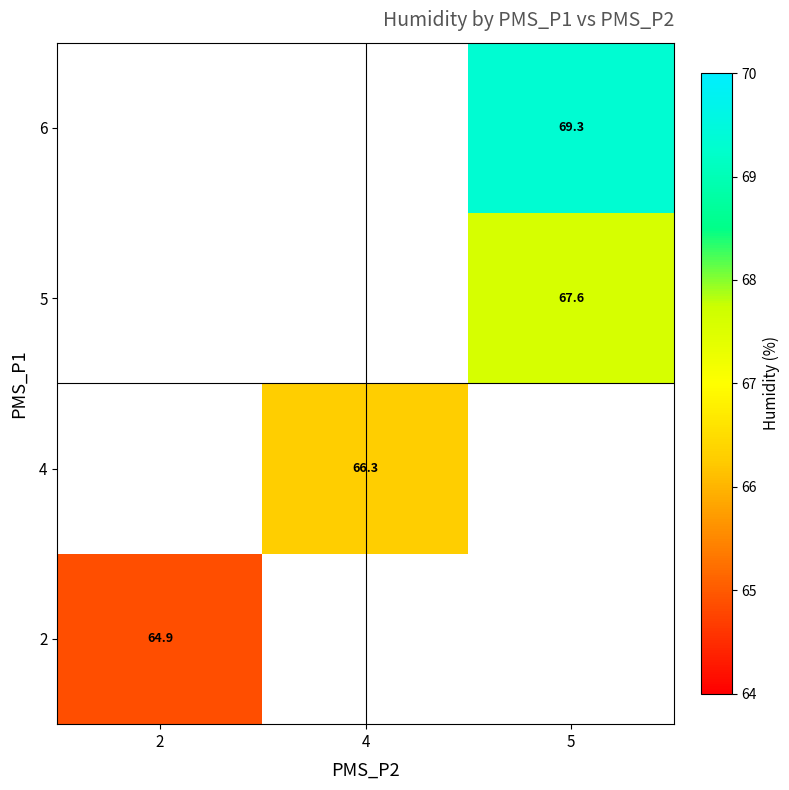

Is the value of 2 at 2 greater than the value of 4 at 4?

No